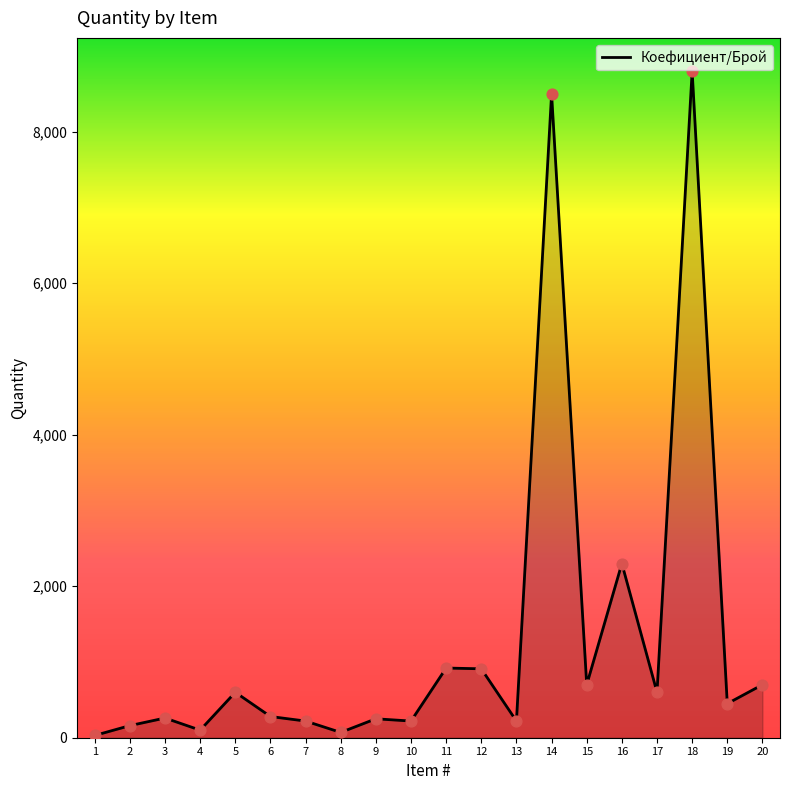

What is the change in value from 16 to 19?

-1850